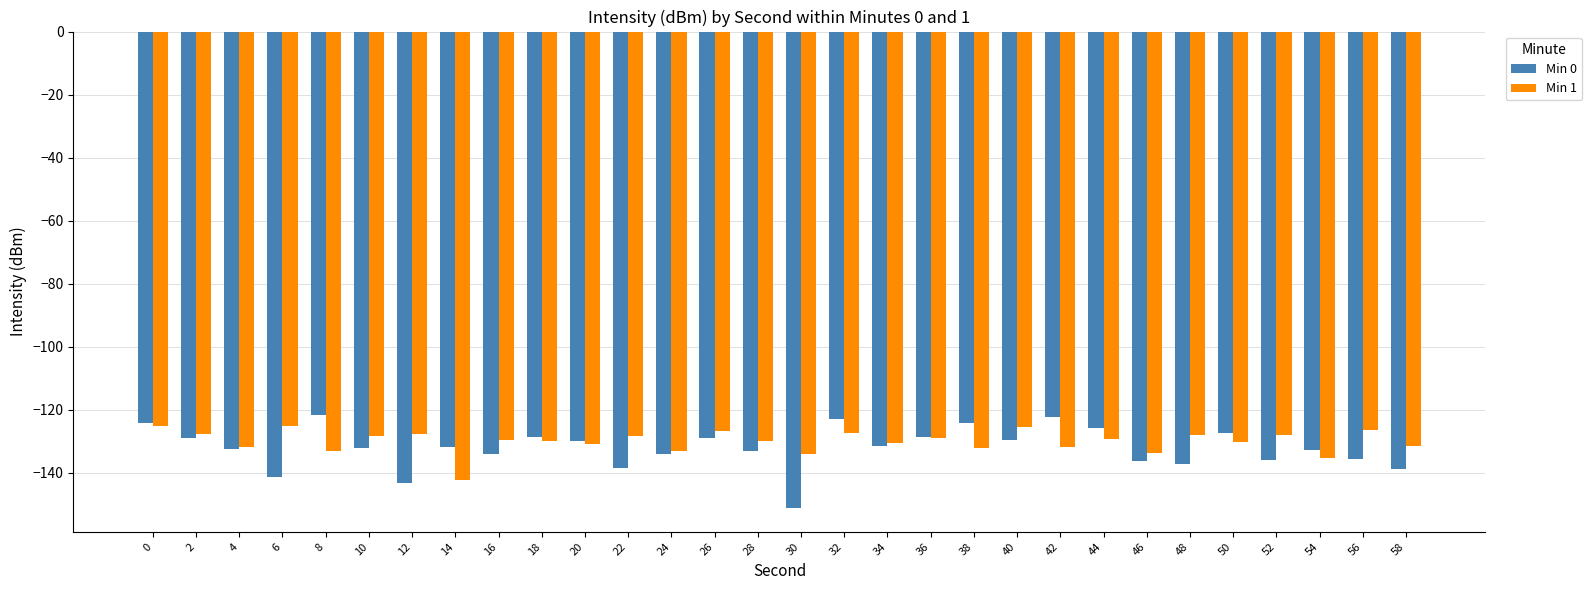

Which series has the largest range (max minus min)?

Min 0